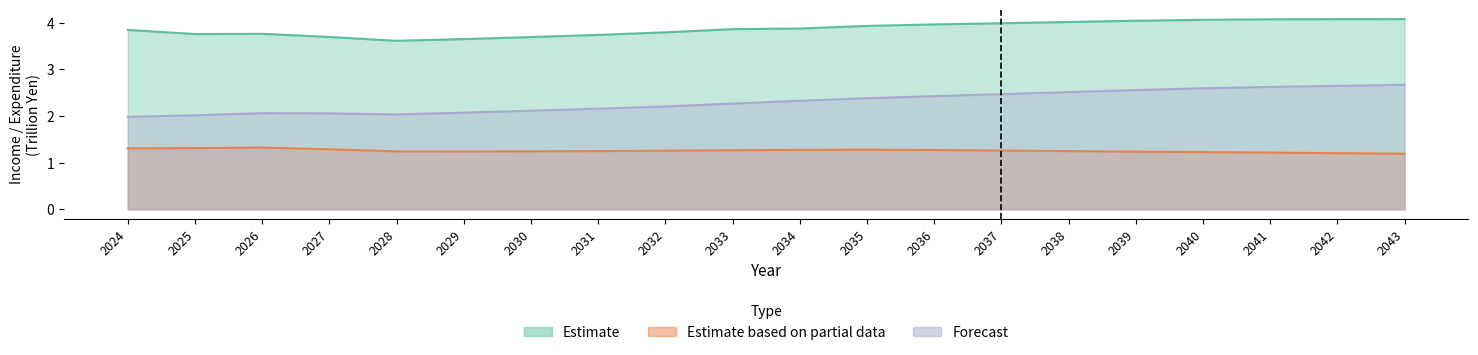

What is the sum of the Estimate values at 2033 and 2030?

7.6